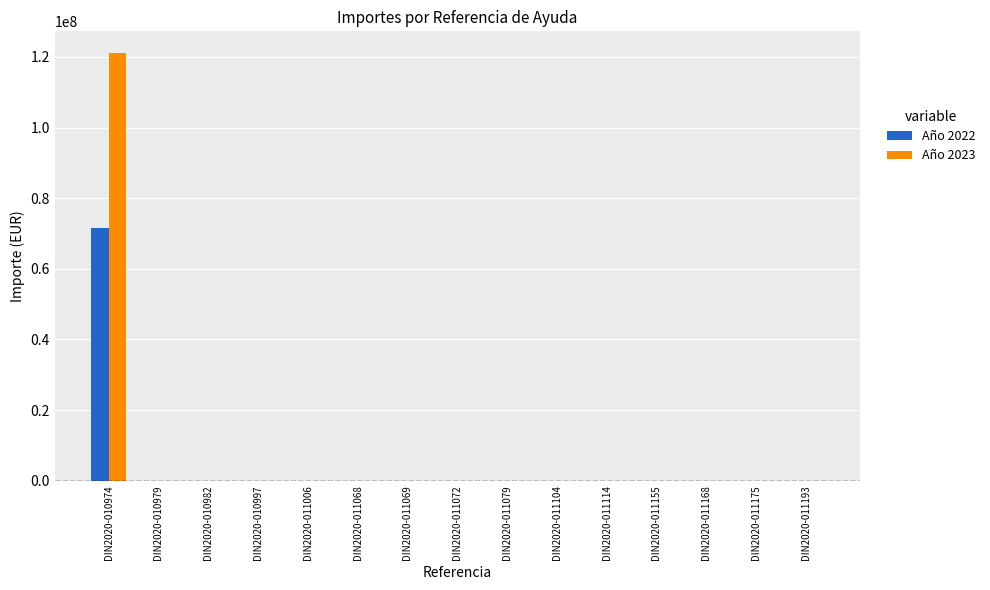

What is the average value of the Año 2023 series?

8094124.6